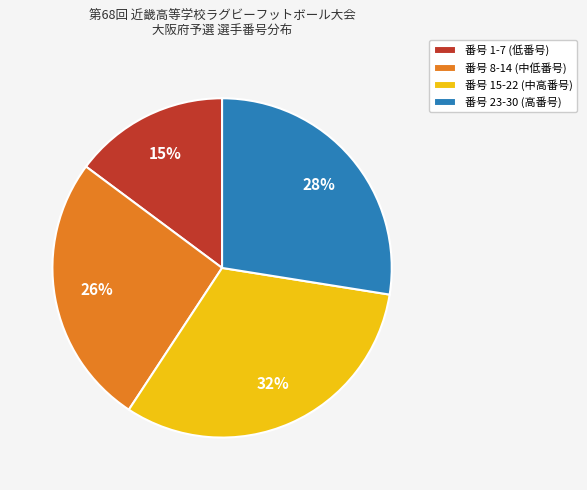

Is the sum of 番号 1-7 (低番号) and 番号 15-22 (中高番号) greater than half?

No